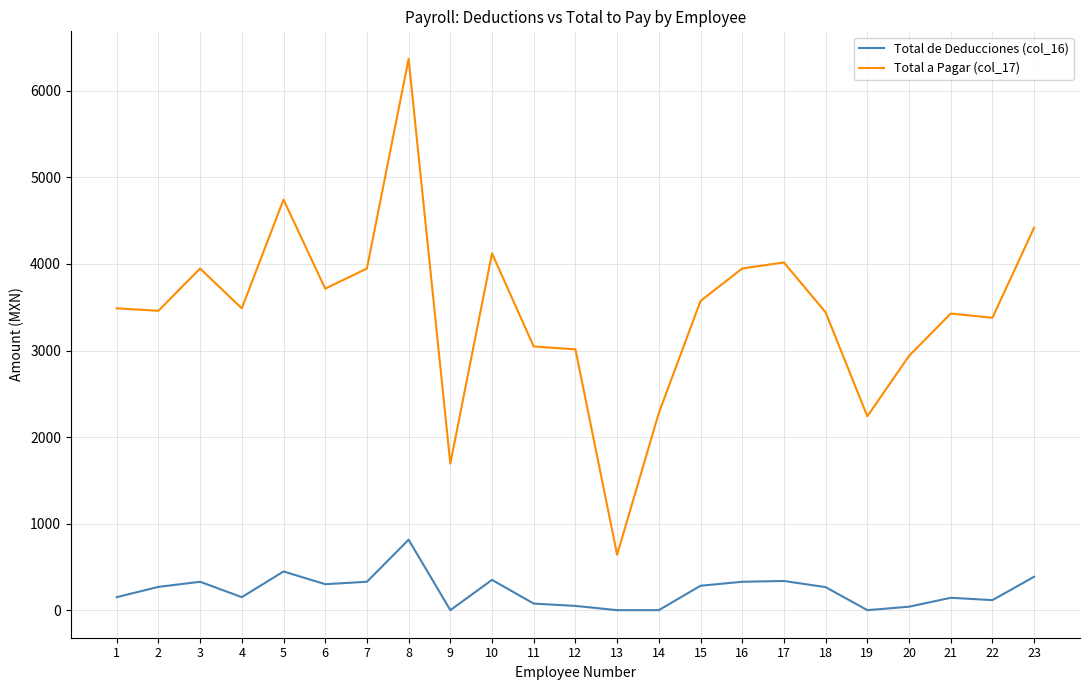

What is the spread (max minus min) of values at 6?

3415